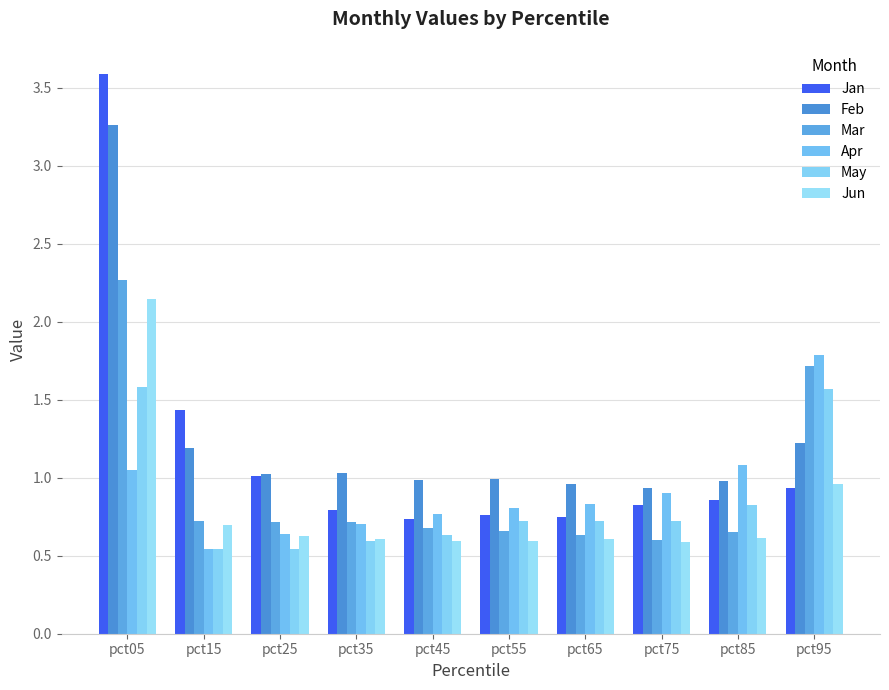

Between pct55 and pct35, which is larger?

pct35